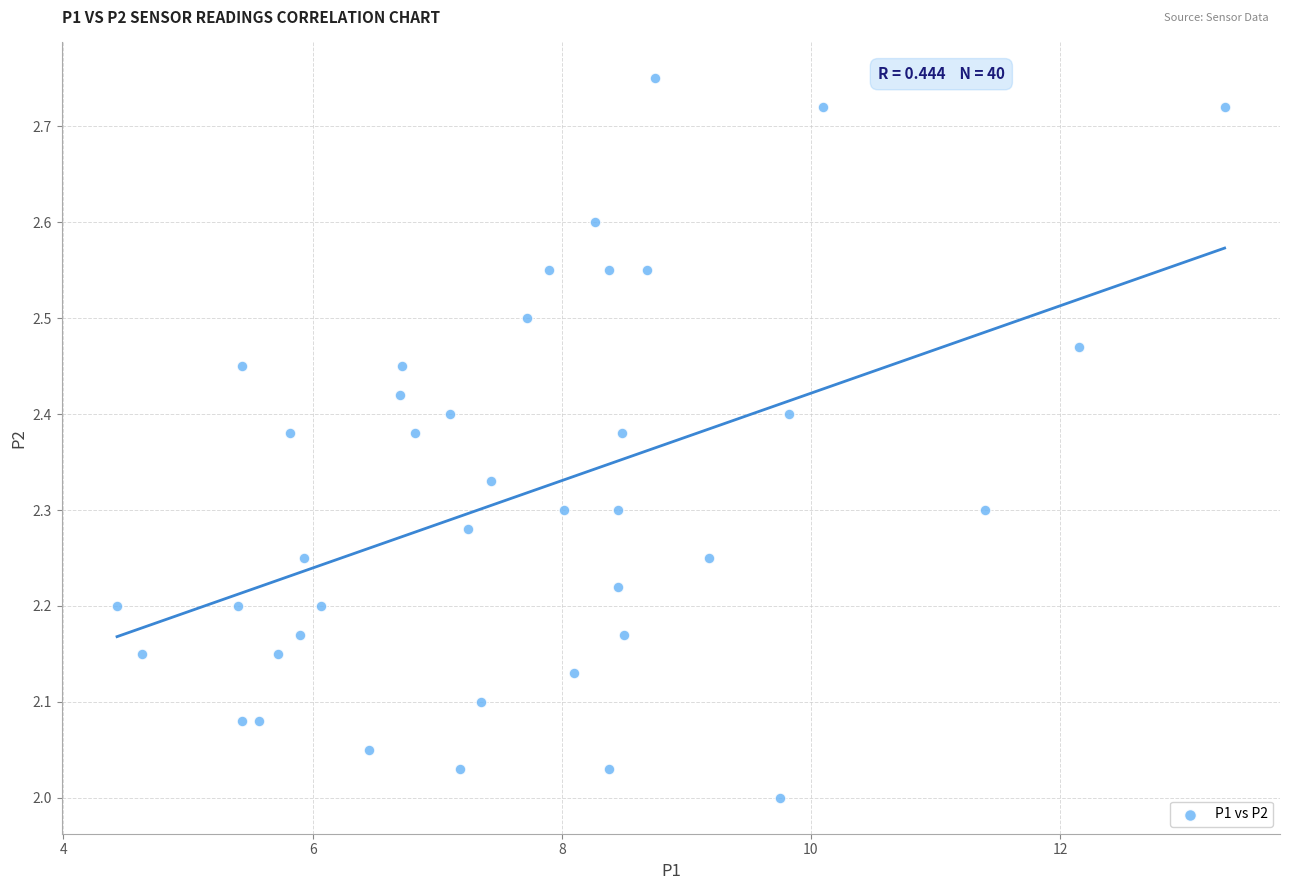

What is the range of X values (max minus min)?

8.9